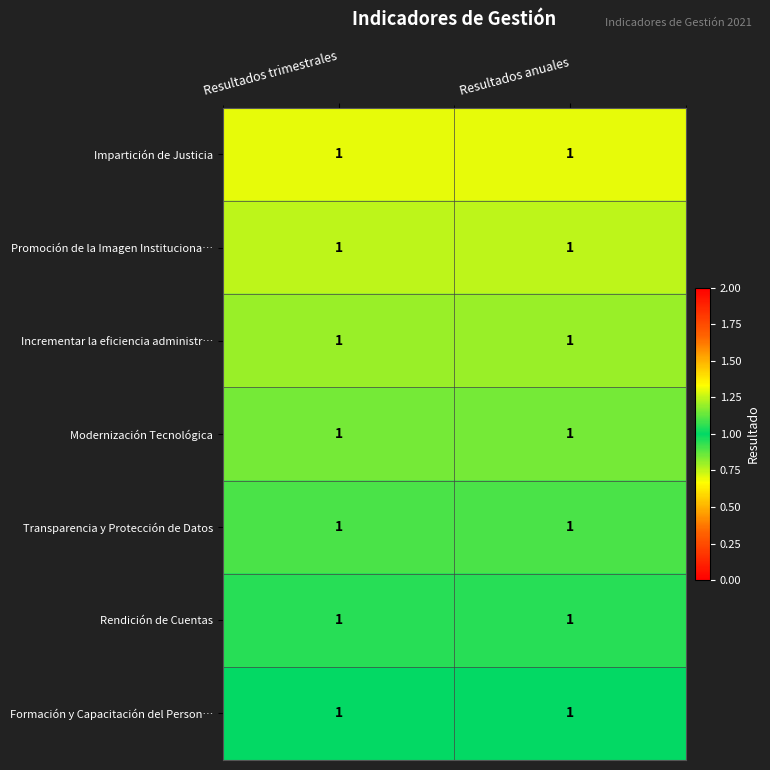

Is it true that Rendición de Cuentas equals 0.4 at Resultados anuales?

False